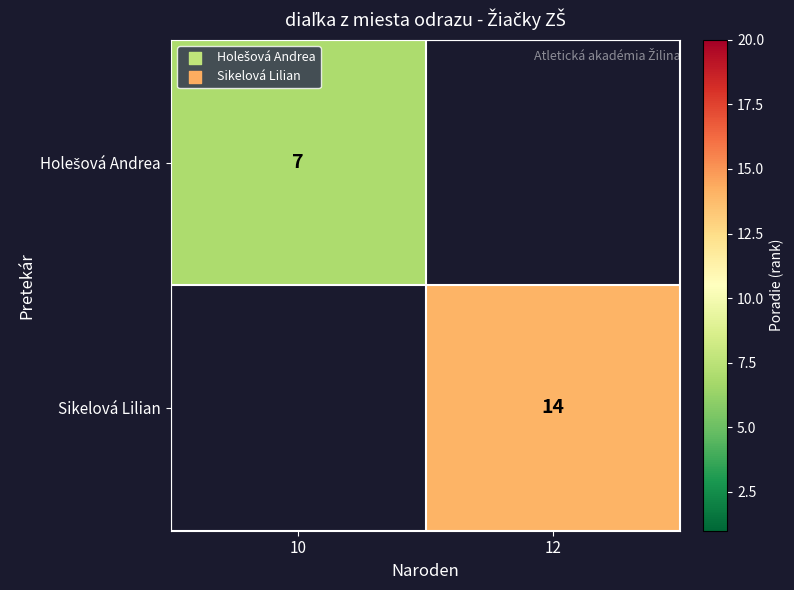

Is it true that Sikelová Lilian equals 9 at 12?

False